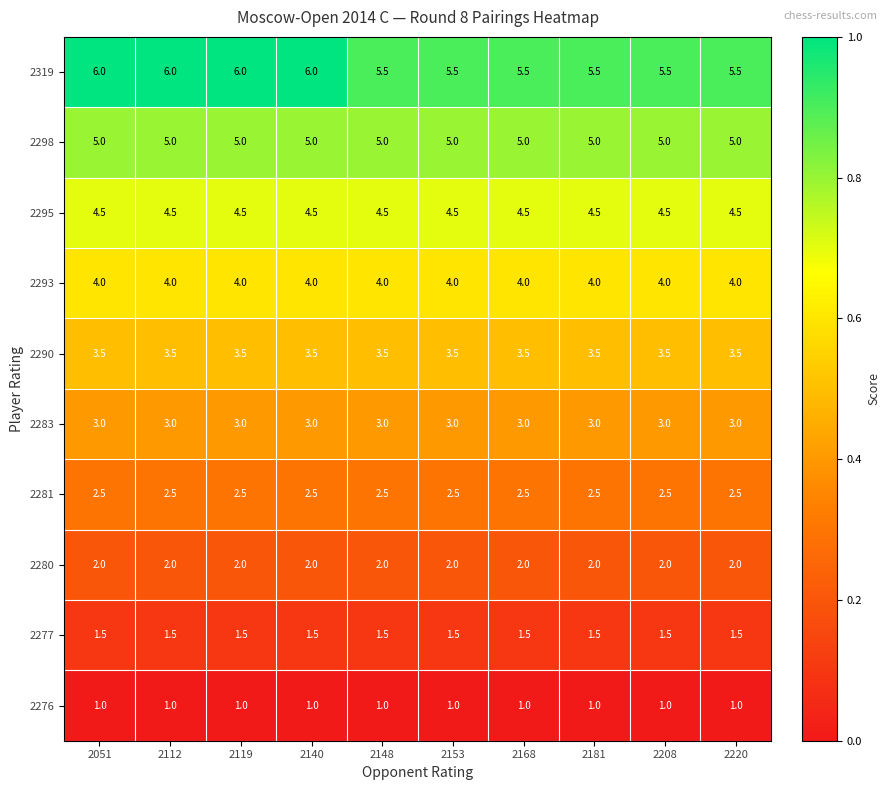

Is the value of 2283 at 2208 greater than the value of 2277 at 2112?

Yes